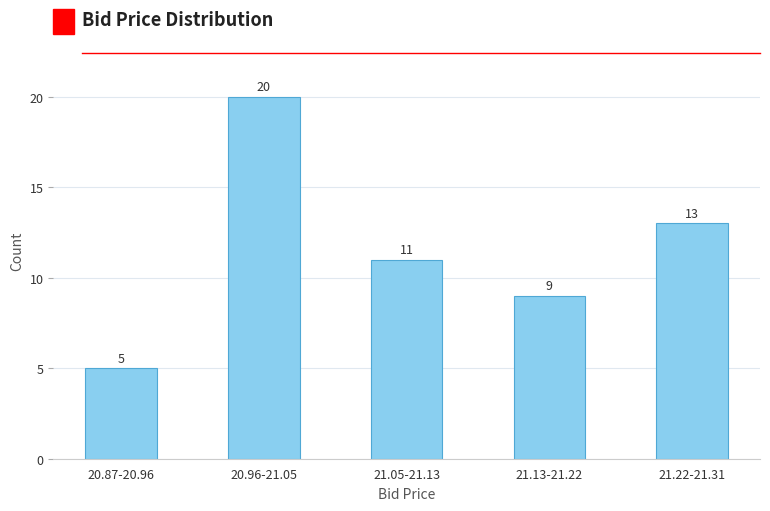

Reading left to right, transcribe all the data shown in this chart.

20.87-20.96=5	20.96-21.05=20	21.05-21.13=11	21.13-21.22=9	21.22-21.31=13